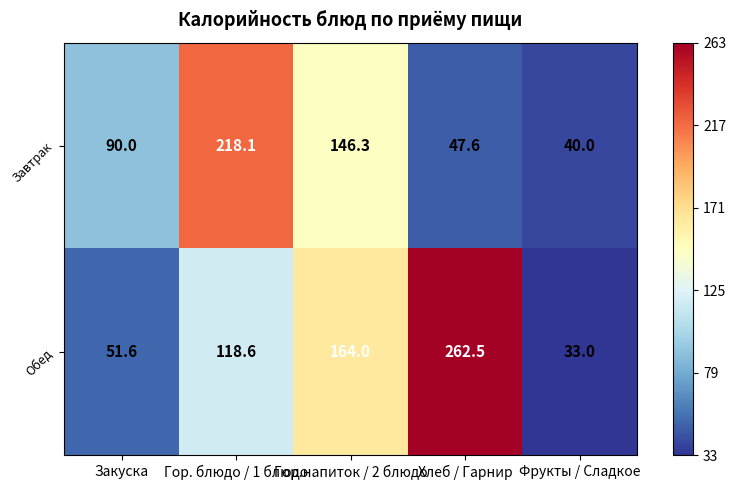

What is the total value across all series at Гор. блюдо / 1 блюдо?

336.7